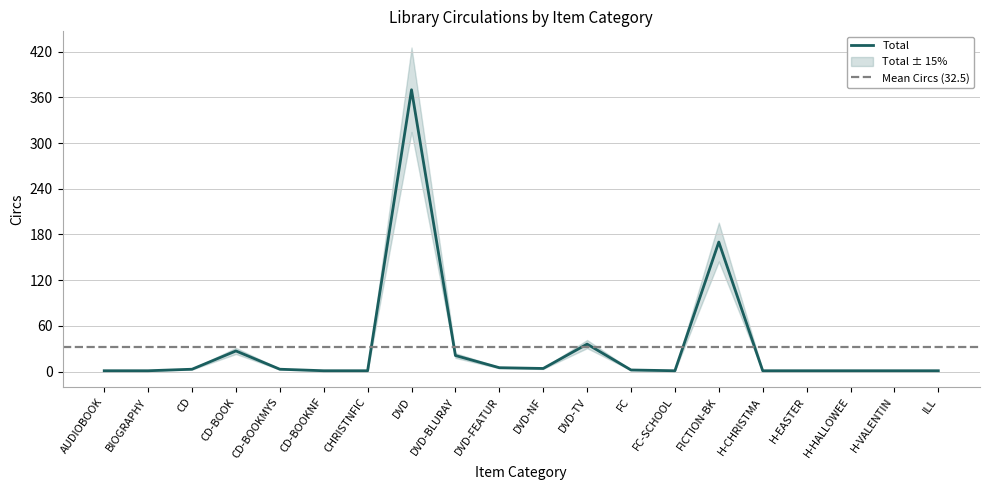

Reading left to right, transcribe all the data shown in this chart.

AUDIOBOOK=1	BIOGRAPHY=1	CD=3	CD-BOOK=27	CD-BOOKMYS=3	CD-BOOKNF=1	CHRISTNFIC=1	DVD=370	DVD-BLURAY=21	DVD-FEATUR=5	DVD-NF=4	DVD-TV=36	FC=2	FC-SCHOOL=1	FICTION-BK=170	H-CHRISTMA=1	H-EASTER=1	H-HALLOWEE=1	H-VALENTIN=1	ILL=1